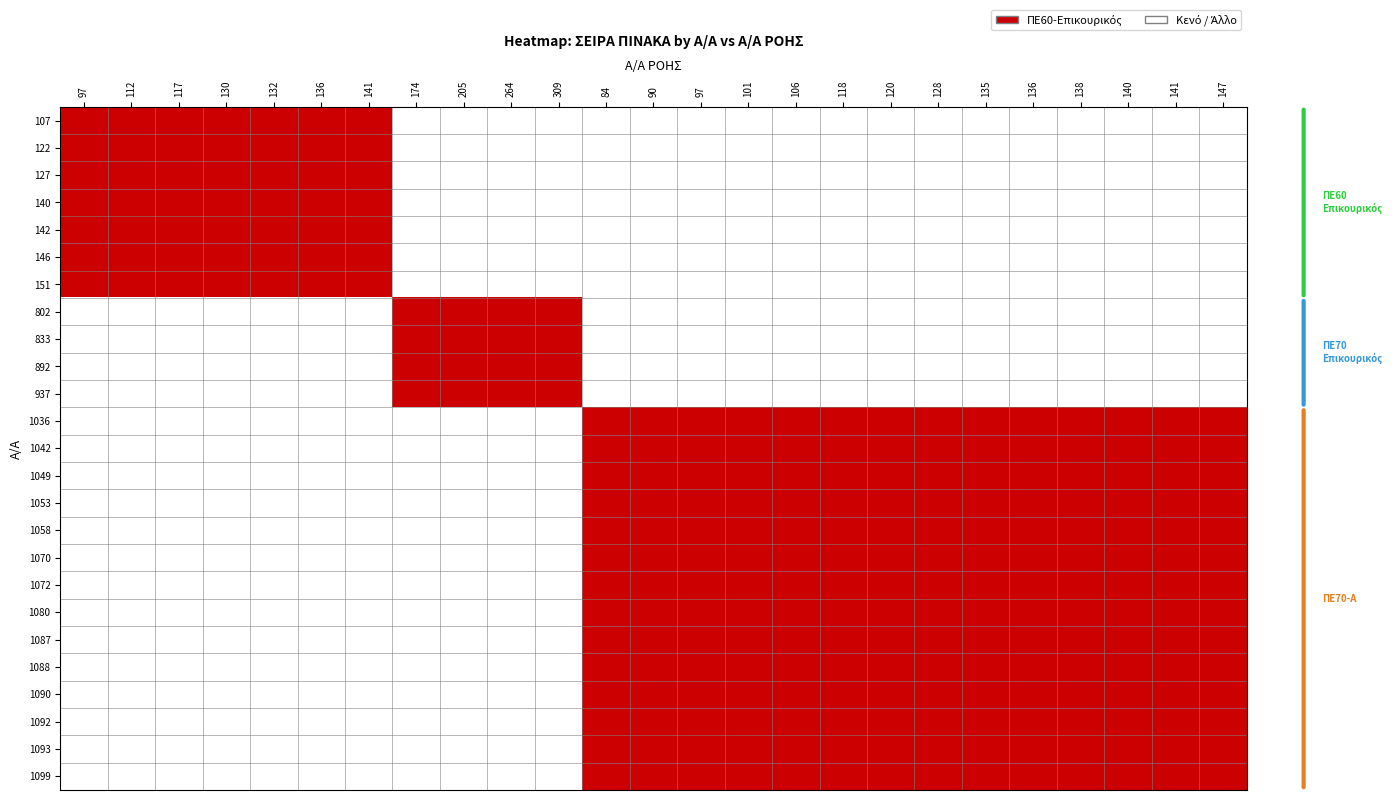

At which category does the chart reach its minimum across all series?

174